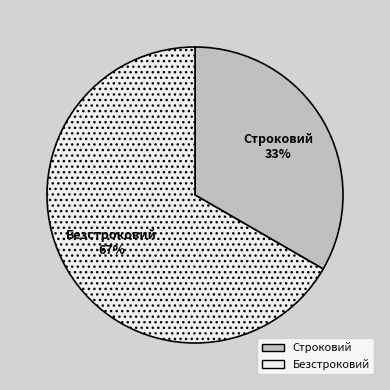

Which category has the biggest portion of the pie?

Безстроковий